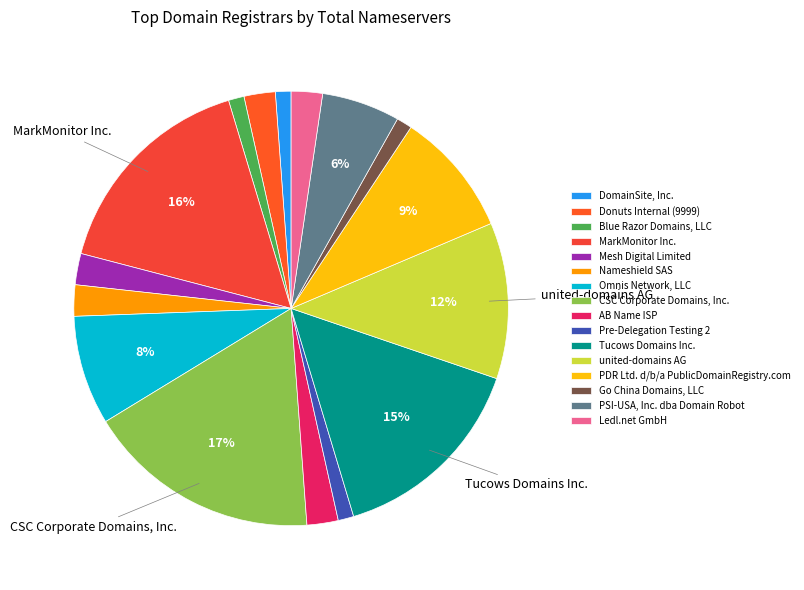

Does CSC Corporate Domains, Inc. represent more than half of the total?

No